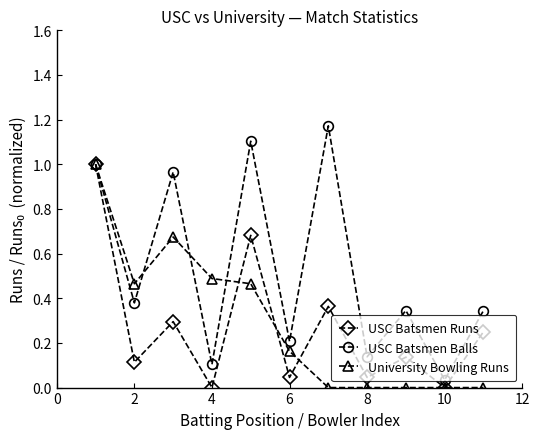

How many interior local valleys does the USC Batsmen Runs series have?

5